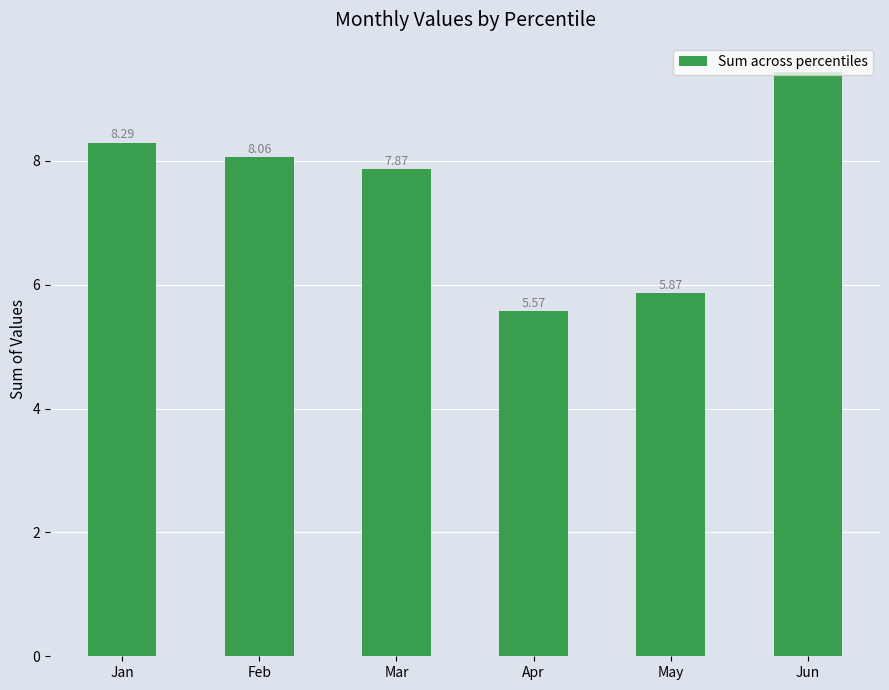

At which category does the chart reach its peak across all series?

Jun